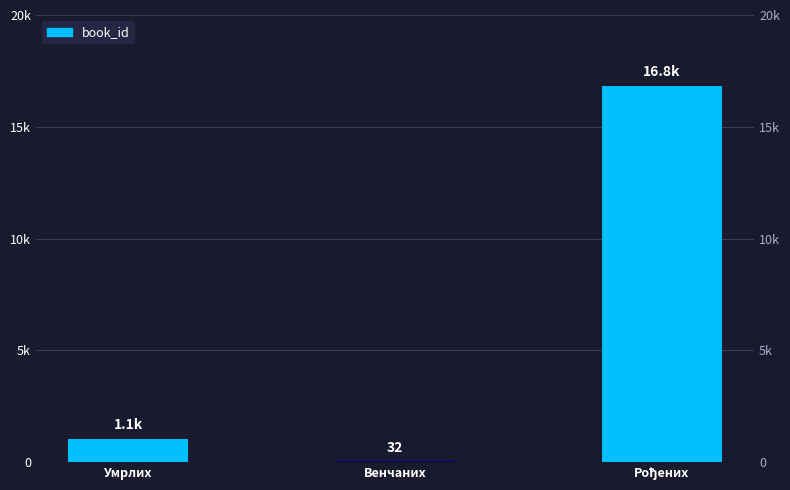

List the labels in order of value, smallest first.

Венчаних, Умрлих, Рођених